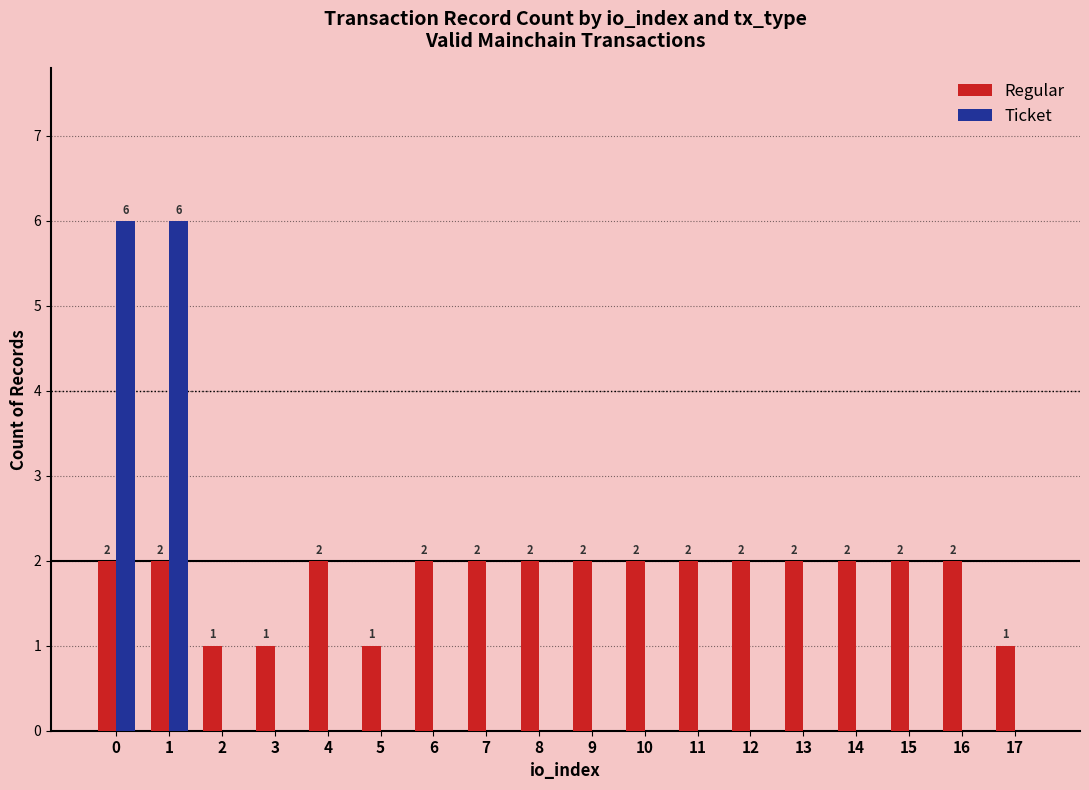

Reading right to left, transcribe all the data shown in this chart.

Regular: 17=1	16=2	15=2	14=2	13=2	12=2	11=2	10=2	9=2	8=2	7=2	6=2	5=1	4=2	3=1	2=1	1=2	0=2
Ticket: 17=0	16=0	15=0	14=0	13=0	12=0	11=0	10=0	9=0	8=0	7=0	6=0	5=0	4=0	3=0	2=0	1=6	0=6